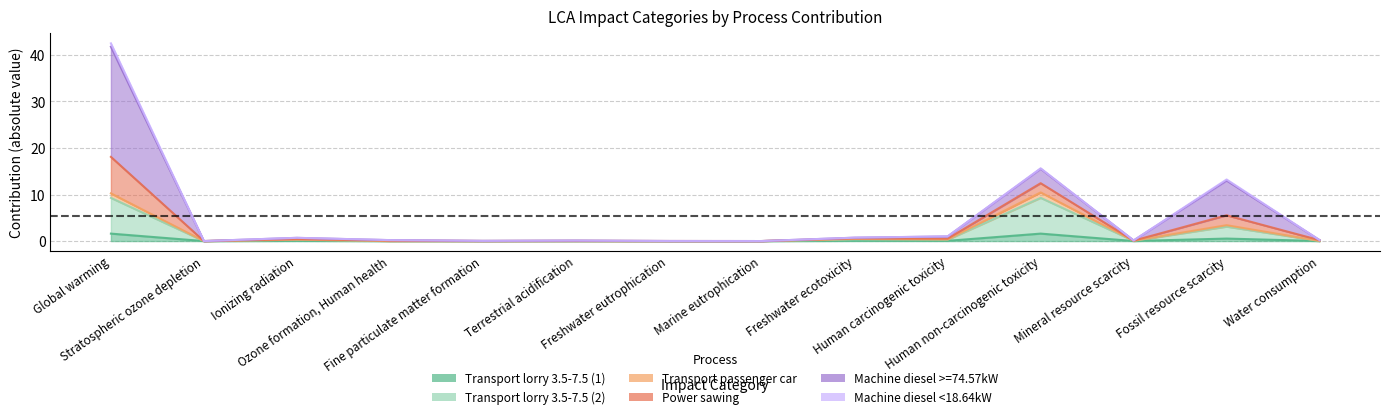

True or false: Transport lorry 3.5-7.5 (2) and Power sawing intersect in this chart.

False